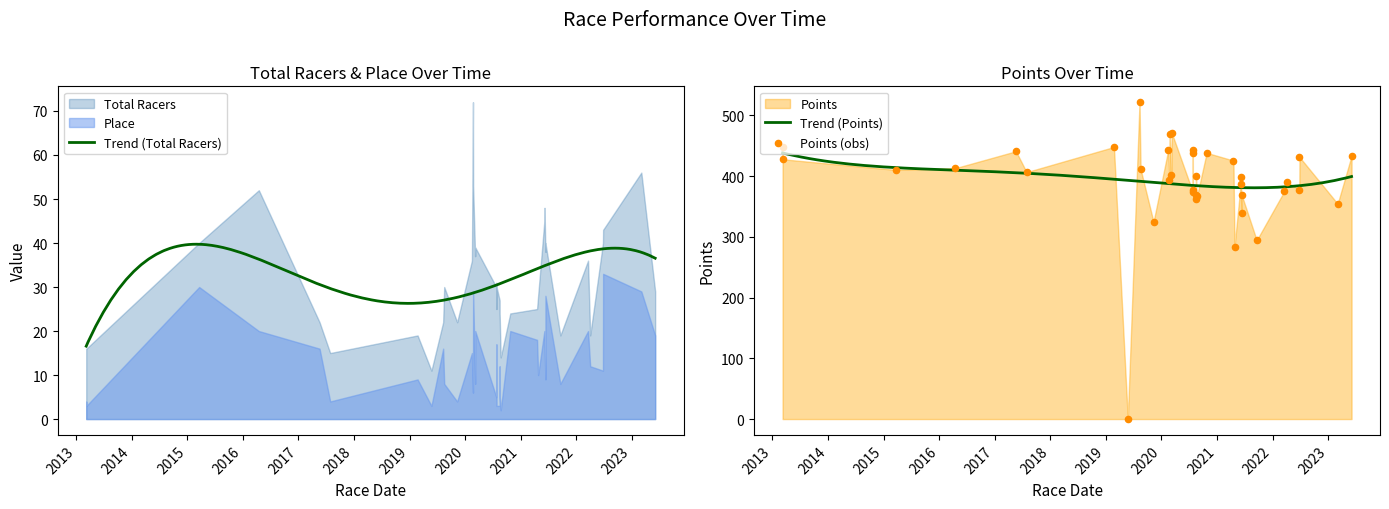

Which series has the largest total across all categories?

Points